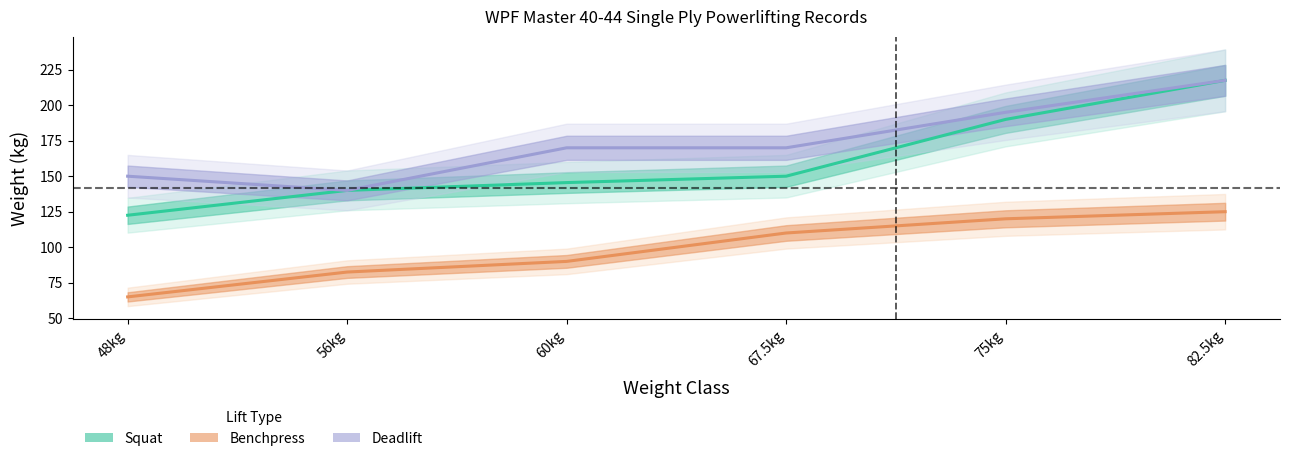

At 48kg, list the series in order from smallest to largest.

Benchpress (line), Squat (line), Deadlift (line)